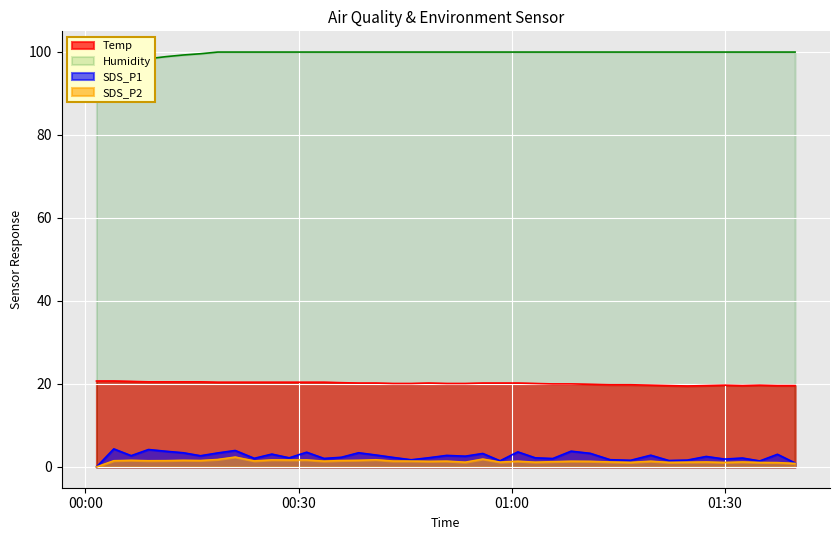

True or false: Humidity has a value of 46.3 at 2022/07/03 00:53:27.

False